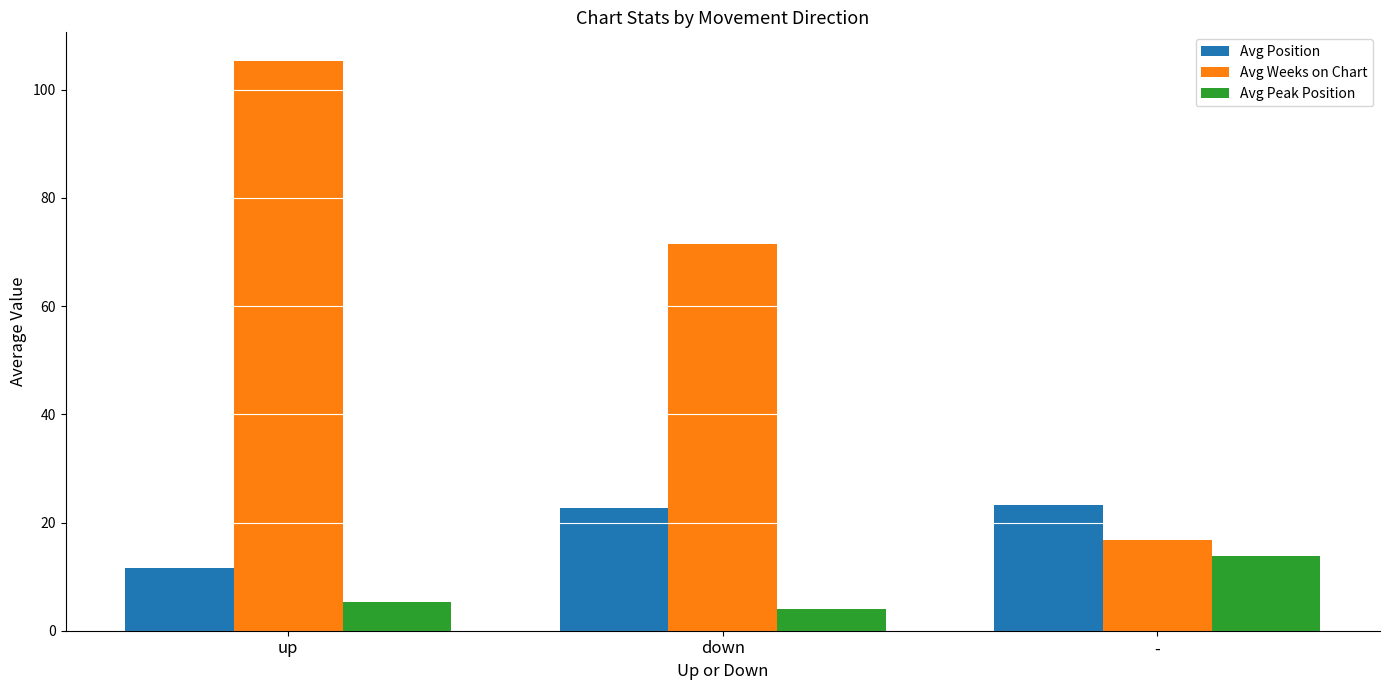

At which label is Avg Peak Position closest to 8?

up